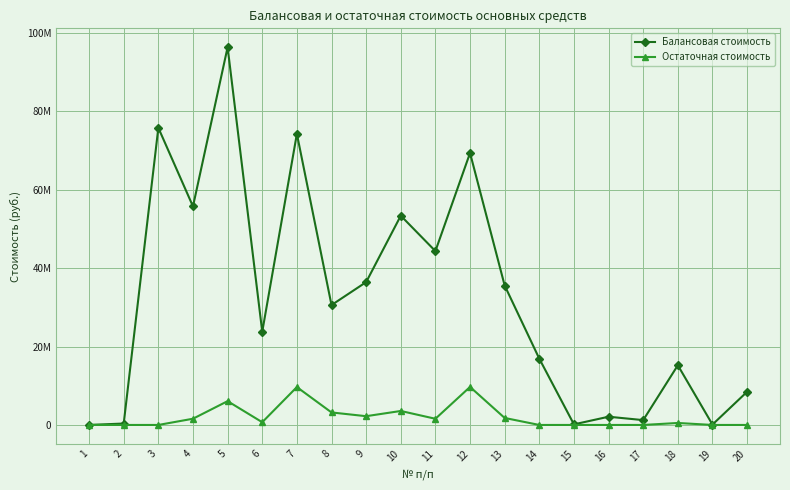

Which label corresponds to the largest value in the chart?

5